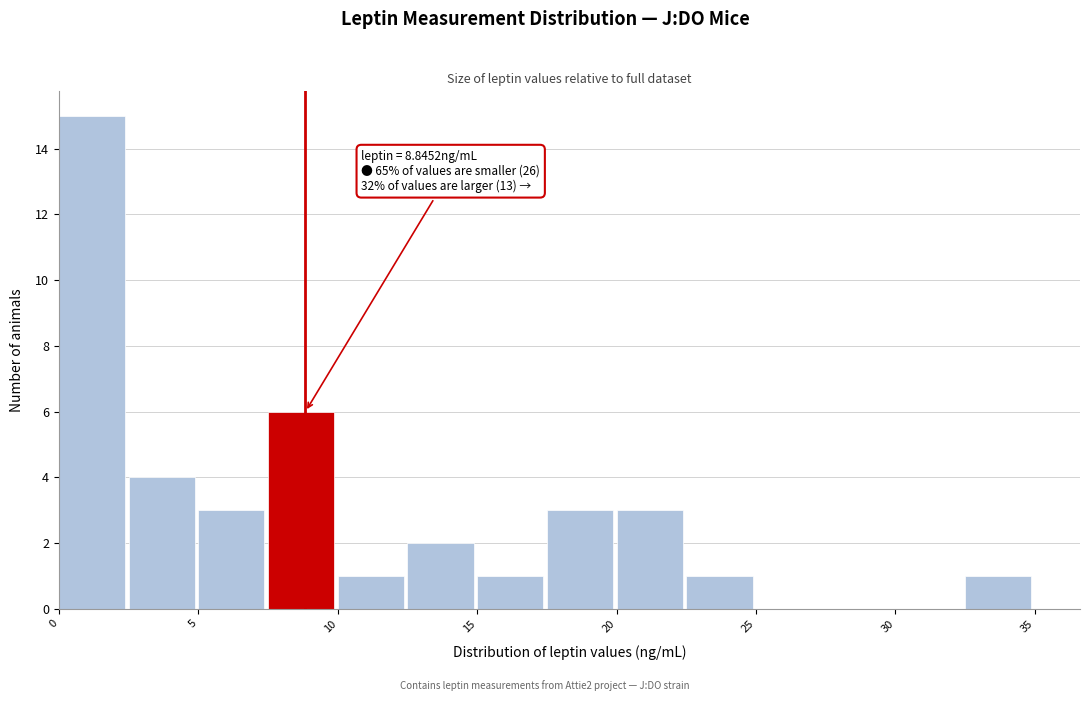

Over which range of the x-axis is the bar tallest?

0.0 to 2.5